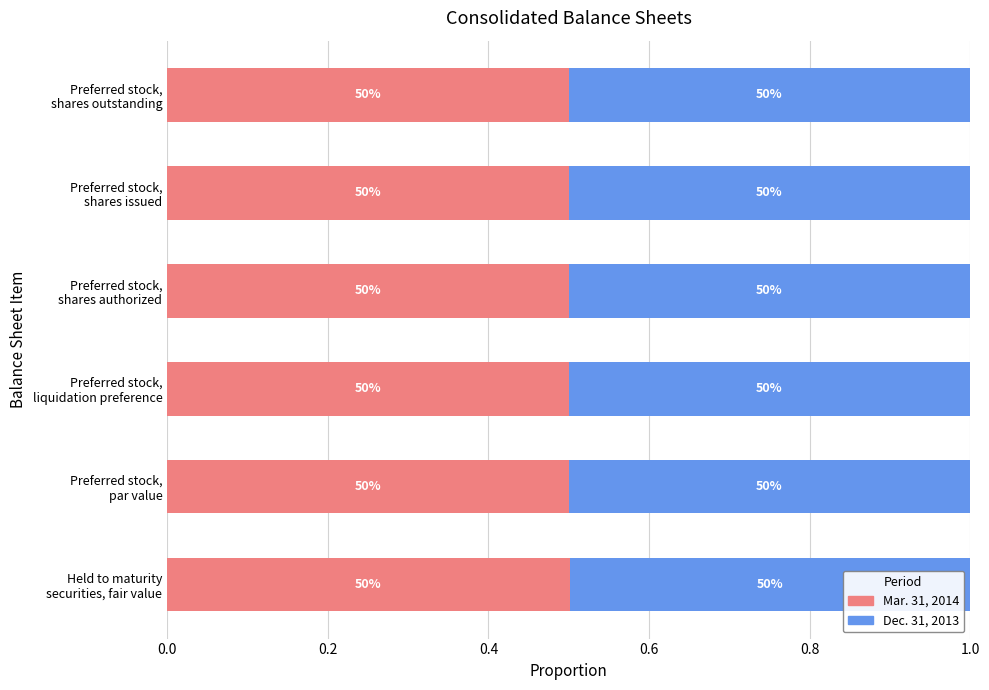

Reading left to right, list all the values displayed in this chart.

Mar. 31, 2014: 0.5	0.5	0.5	0.5	0.5	0.5
Dec. 31, 2013: 0.5	0.5	0.5	0.5	0.5	0.5